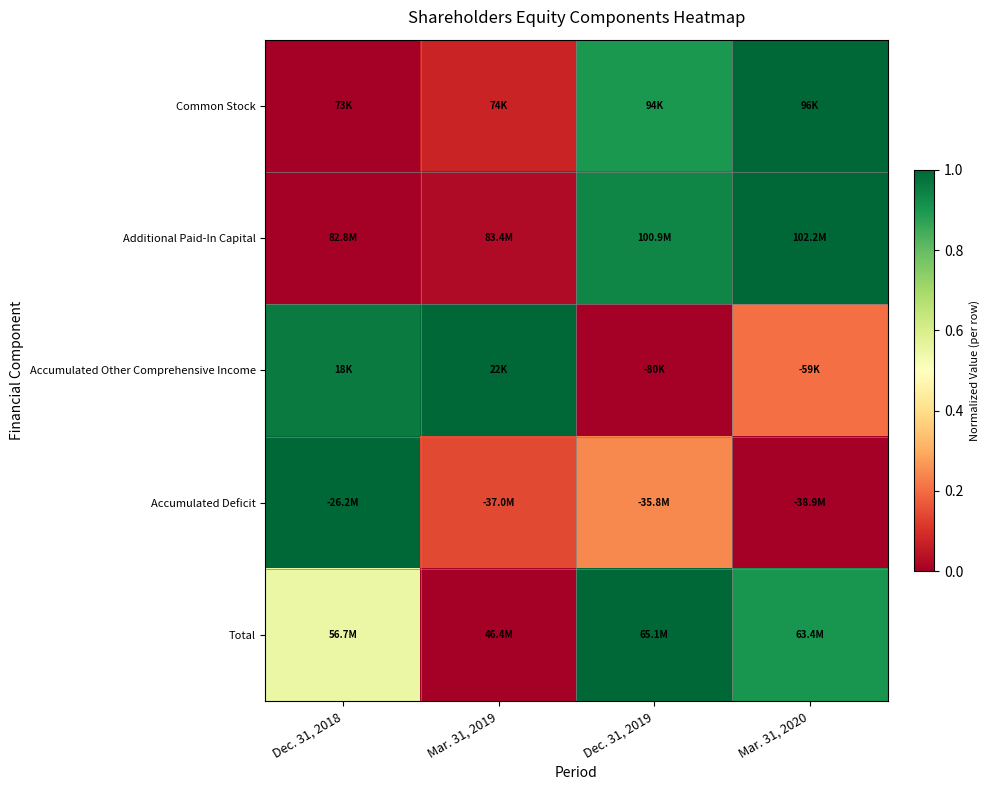

Which label corresponds to the largest value in the chart?

Mar. 31, 2020